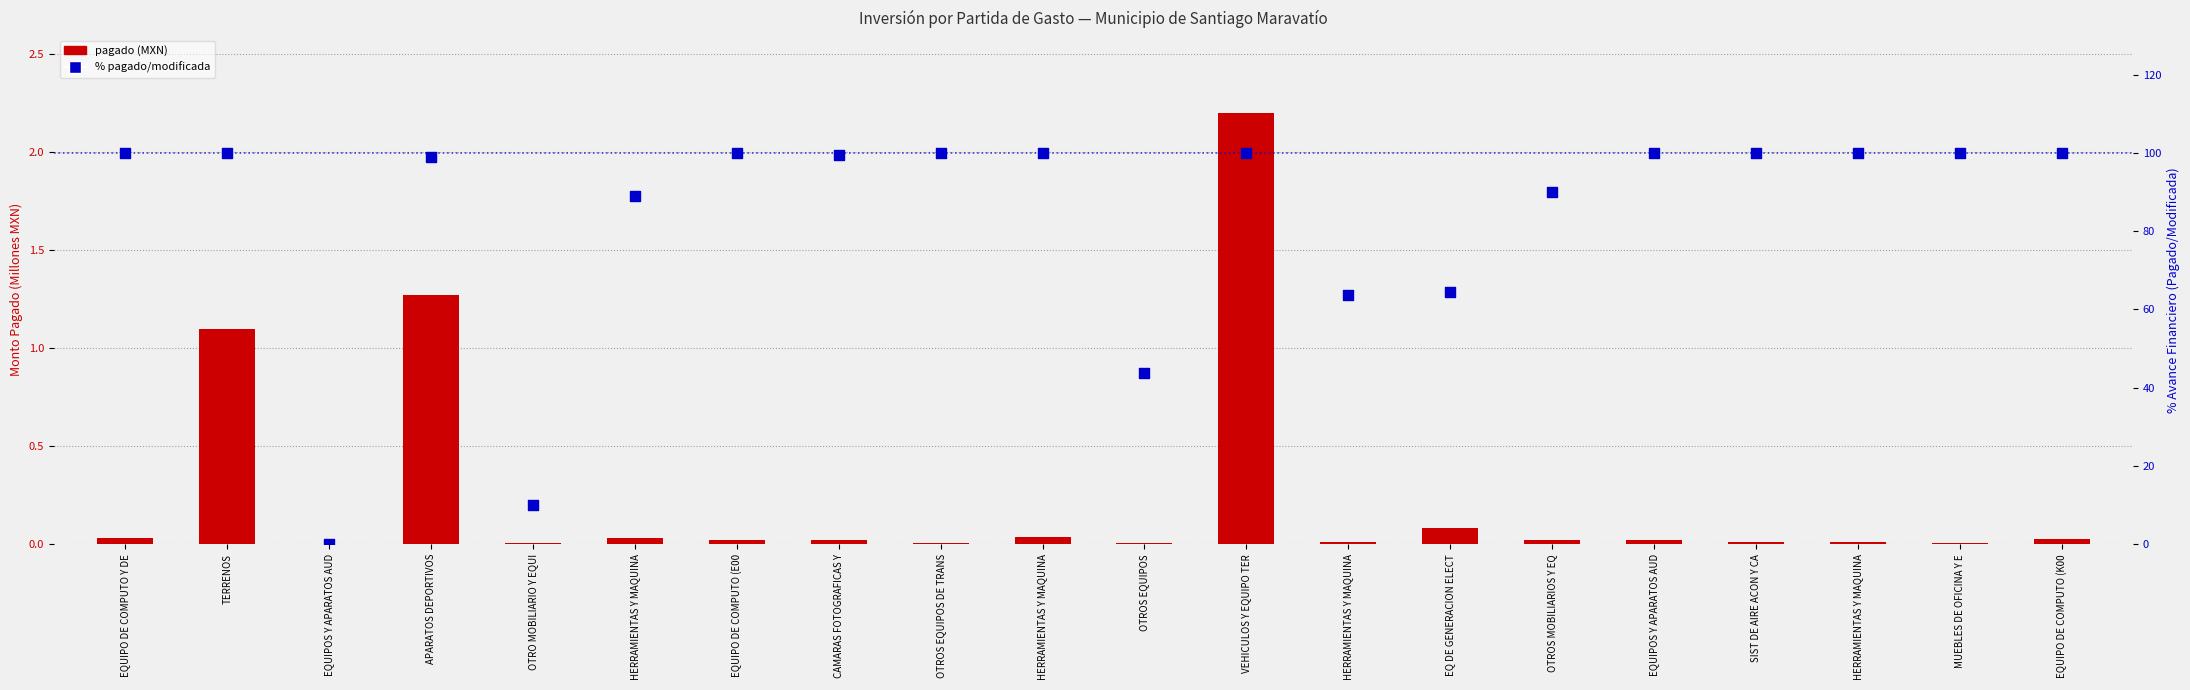

Which series reaches the maximum Y coordinate?

% pagado/modificada